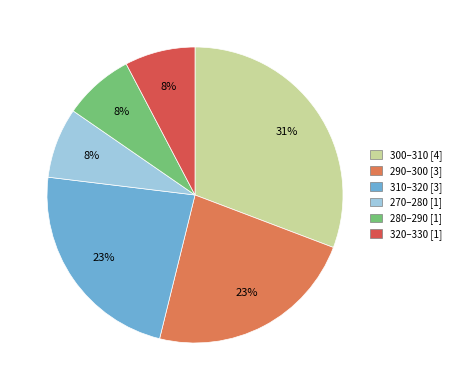

Do 300–310 [4] and 280–290 [1] together represent more than half of the pie?

No